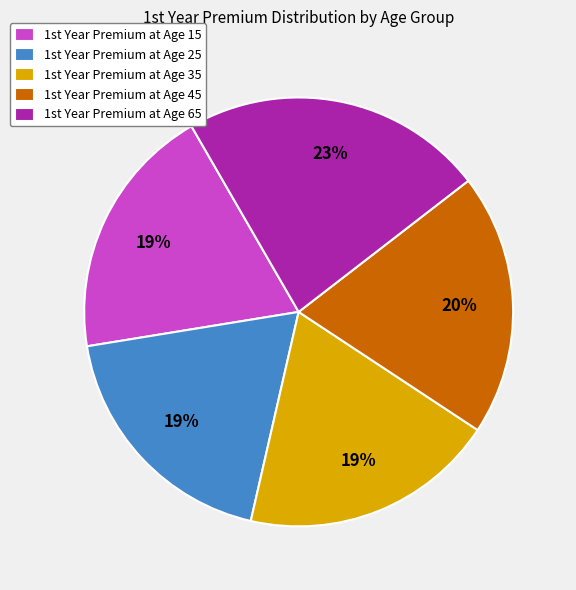

What is the largest slice in the pie chart?

1st Year Premium at Age 65